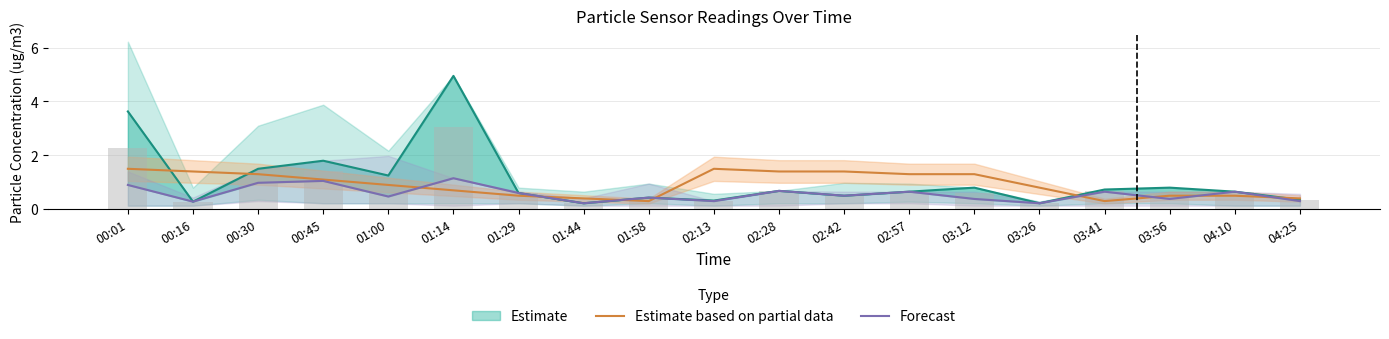

What position from the right is 04:25?

1